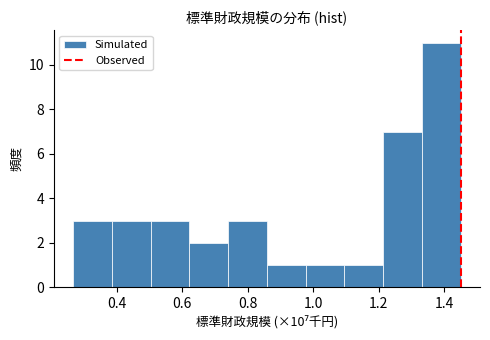

Over which range of the x-axis is the bar tallest?

1.34 to 1.44